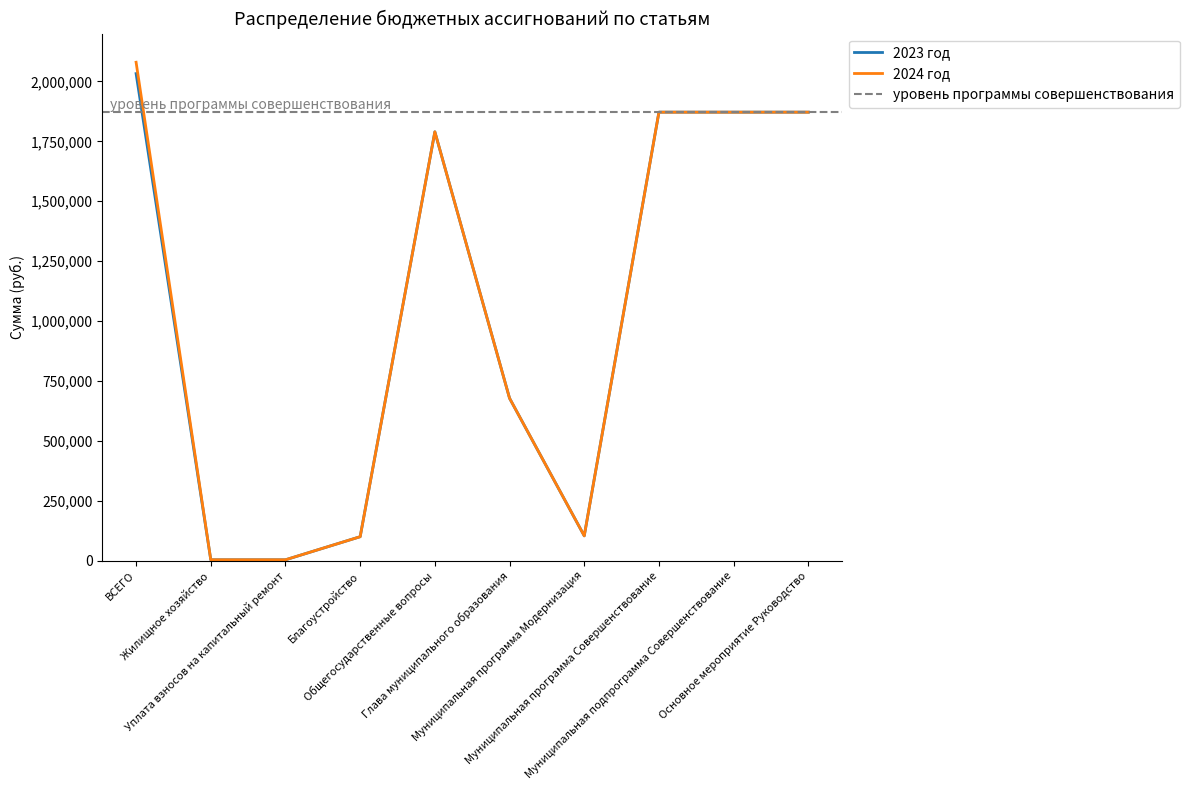

What is the value of the 2023 год point at the 8th from the left?

1872000